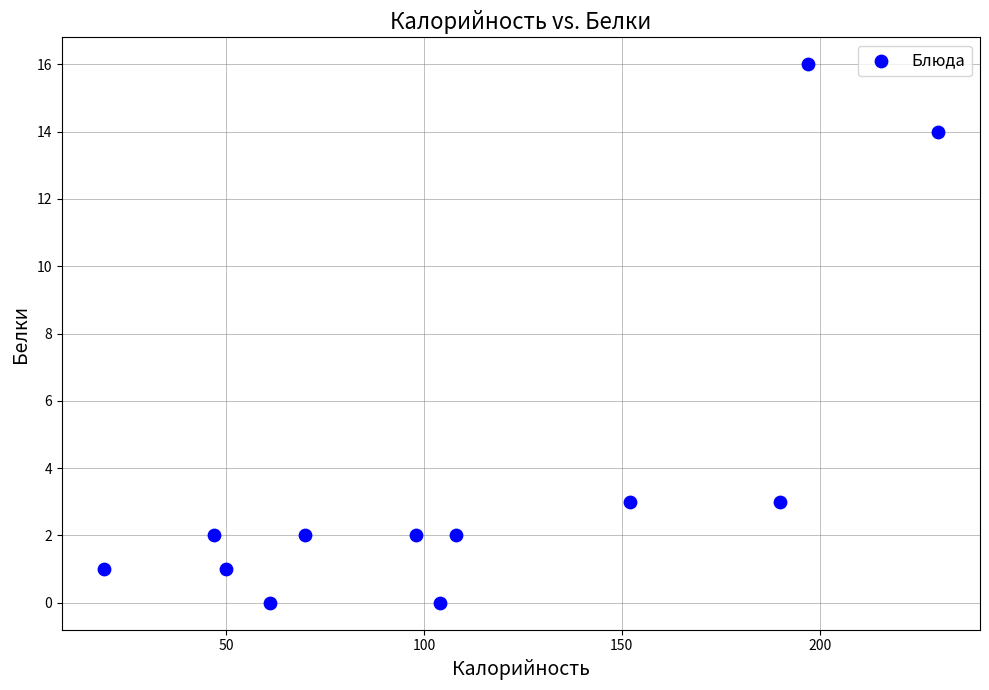

What is the average X value?

110